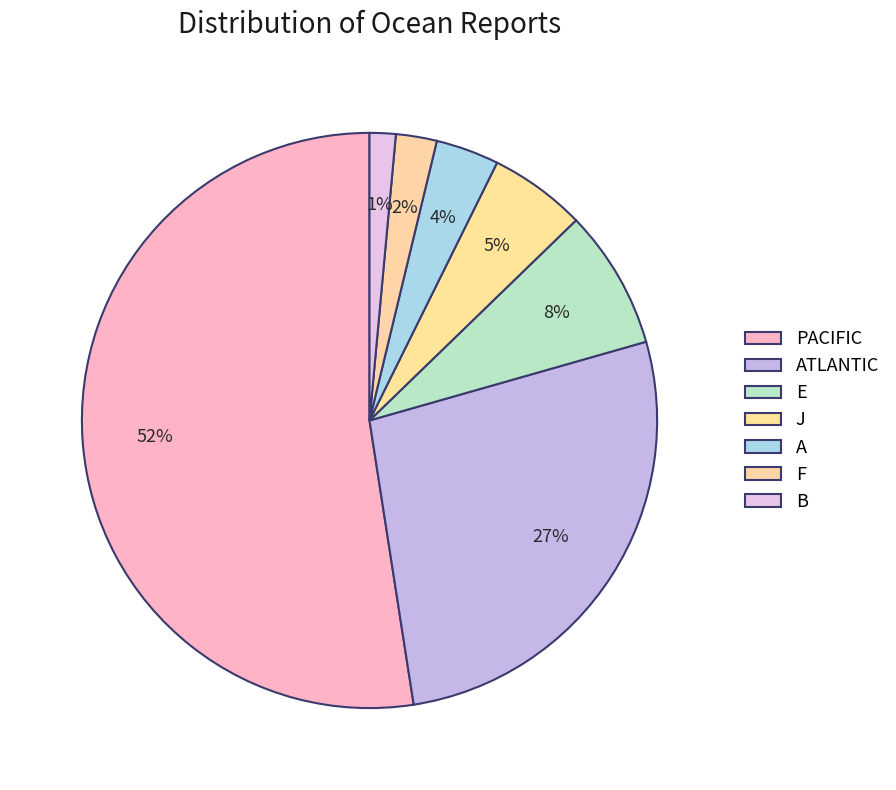

Between B and PACIFIC, which is larger?

PACIFIC